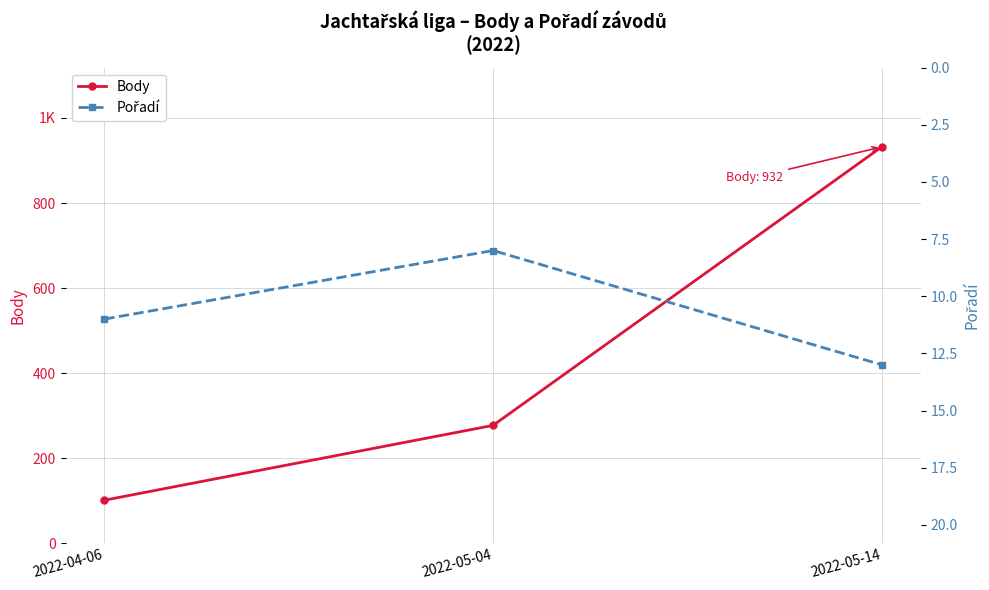

Which series changed the most between 2022-05-04 and 2022-05-14?

Body